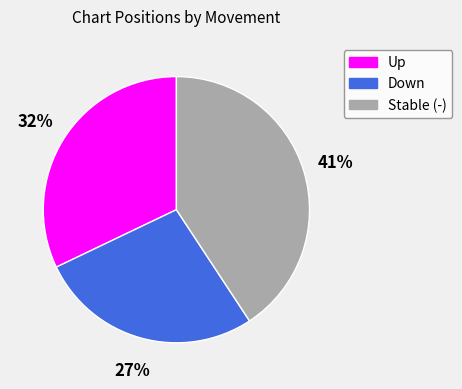

Count the number of slices in the pie.

3